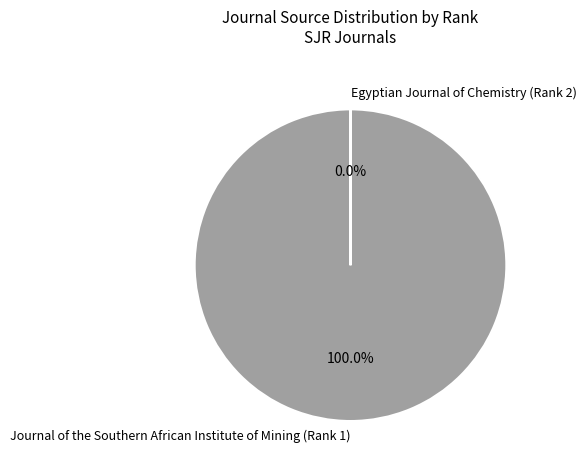

What percentage do Egyptian Journal of Chemistry (Rank 2) and Journal of the Southern African Institute of Mining (Rank 1) together represent?

100.0%